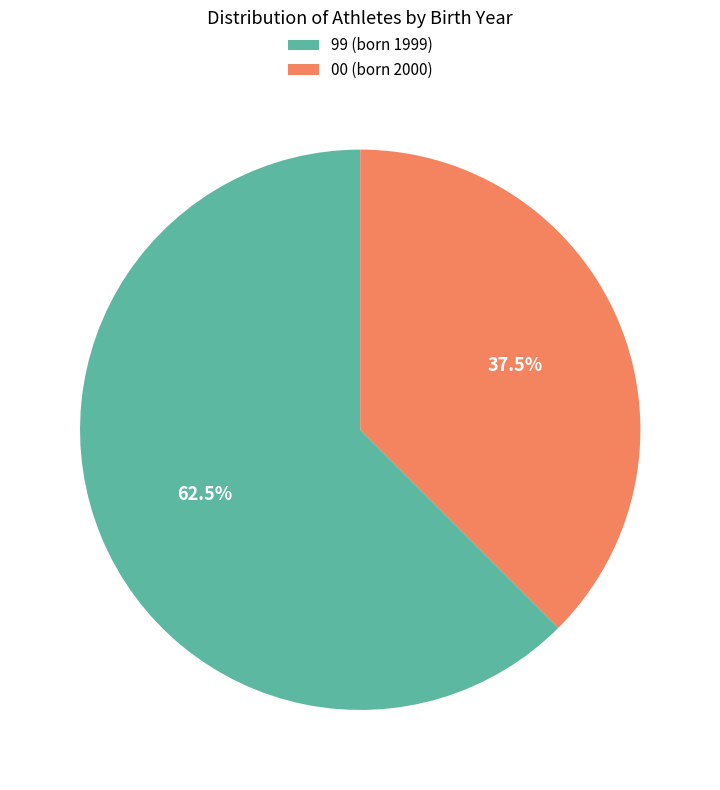

Between 00 (born 2000) and 99 (born 1999), which is larger?

99 (born 1999)